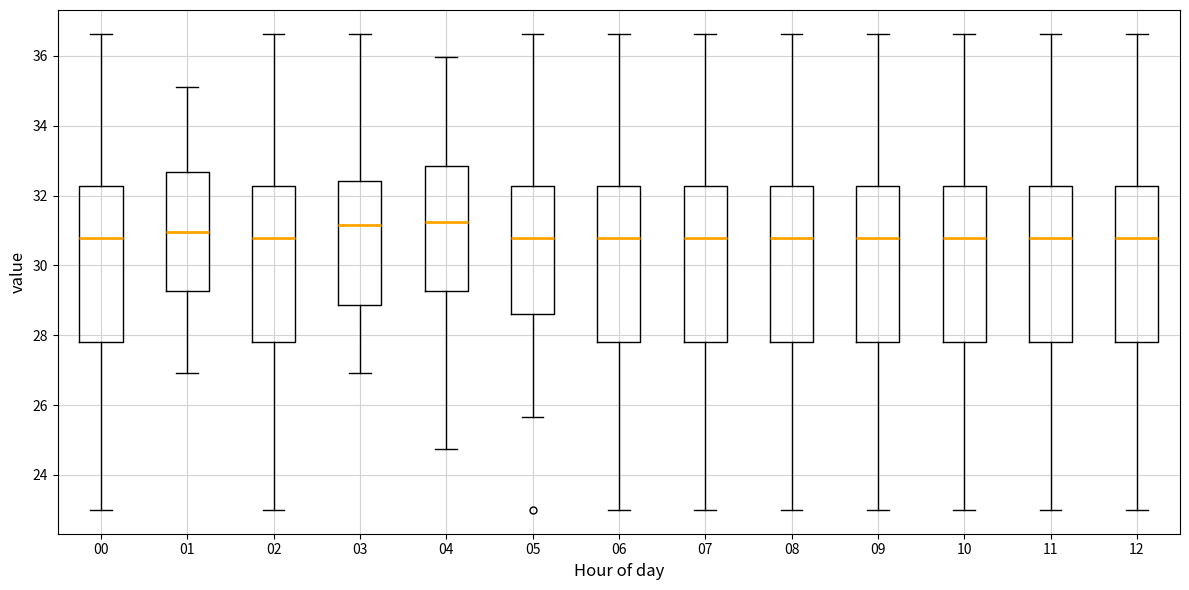

Reading left to right, read every box against the y-axis: the position of its median line, the range the box covers, and the ends of its whiskers. The values are not printed on the chart, so give them approximately, as read against the axis.

00: median 30.8, box 27.8 to 32.2, whiskers 23.0 to 36.6
01: median 31.0, box 29.2 to 32.6, whiskers 27.0 to 35.2
02: median 30.8, box 27.8 to 32.2, whiskers 23.0 to 36.6
03: median 31.2, box 28.8 to 32.4, whiskers 27.0 to 36.6
04: median 31.2, box 29.2 to 32.8, whiskers 24.8 to 36.0
05: median 30.8, box 28.6 to 32.2, whiskers 25.6 to 36.6
06: median 30.8, box 27.8 to 32.2, whiskers 23.0 to 36.6
07: median 30.8, box 27.8 to 32.2, whiskers 23.0 to 36.6
08: median 30.8, box 27.8 to 32.2, whiskers 23.0 to 36.6
09: median 30.8, box 27.8 to 32.2, whiskers 23.0 to 36.6
10: median 30.8, box 27.8 to 32.2, whiskers 23.0 to 36.6
11: median 30.8, box 27.8 to 32.2, whiskers 23.0 to 36.6
12: median 30.8, box 27.8 to 32.2, whiskers 23.0 to 36.6